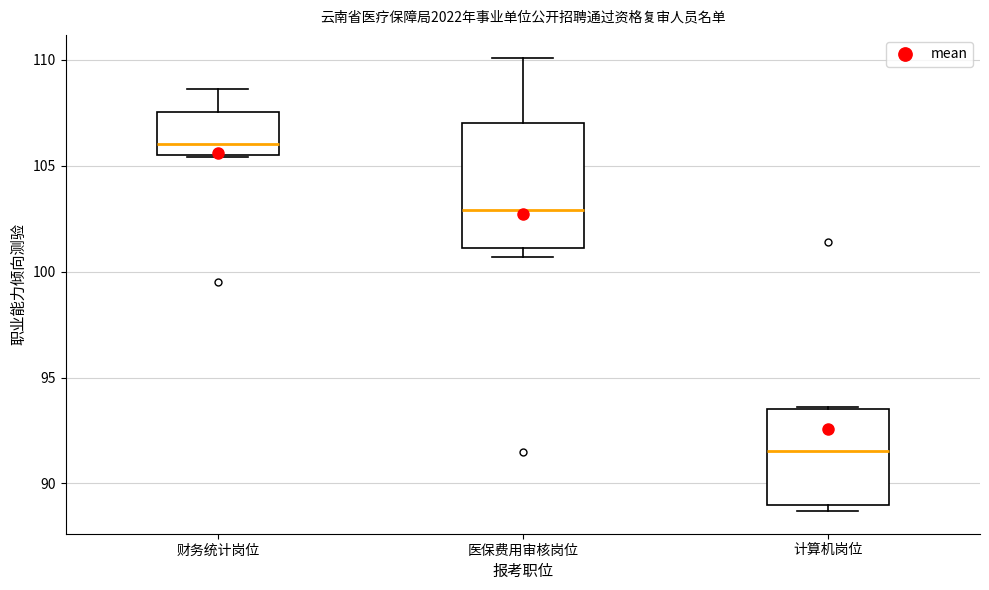

Which box has the highest median line?

财务统计岗位